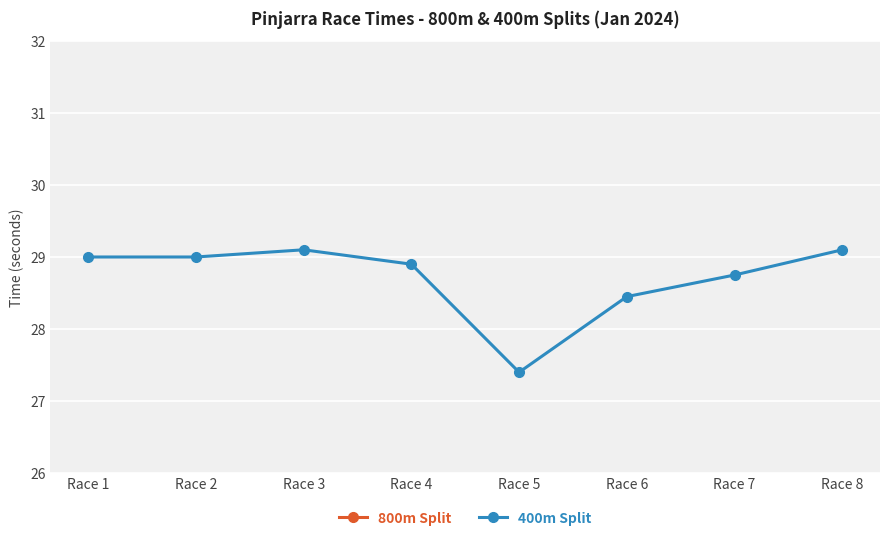

Rank the series by their maximum value, from lowest to highest.

400m Split, 800m Split